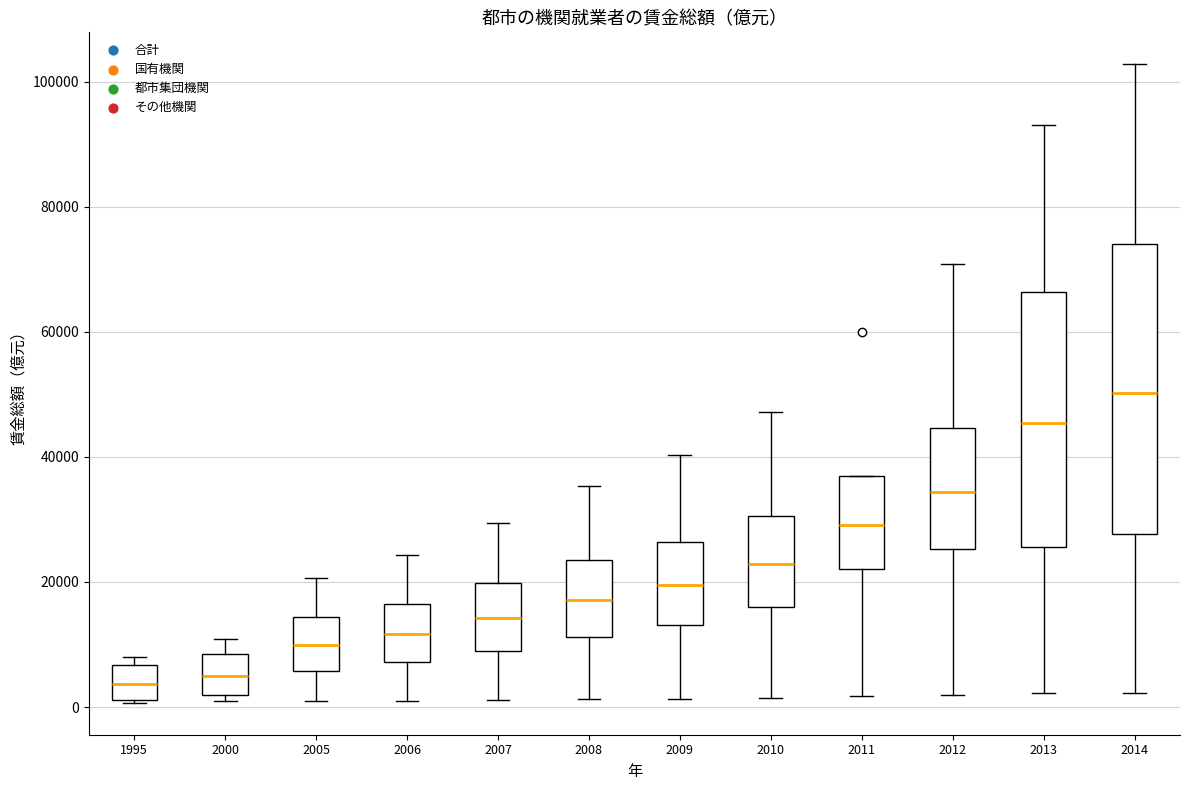

Reading left to right, transcribe this box plot: for each box, give where its median line is, the range the box spans, and where its two whiskers end, as read against the y-axis. The values are not printed on the chart, so give them approximately, as read against the axis.

1995: median 4000, box 2000 to 6000, whiskers 0 to 8000
2000: median 6000, box 2000 to 8000, whiskers 0 to 10000
2005: median 10000, box 6000 to 14000, whiskers 0 to 20000
2006: median 12000, box 8000 to 16000, whiskers 0 to 24000
2007: median 14000, box 10000 to 20000, whiskers 2000 to 30000
2008: median 18000, box 12000 to 24000, whiskers 2000 to 36000
2009: median 20000, box 14000 to 26000, whiskers 2000 to 40000
2010: median 22000, box 16000 to 30000, whiskers 2000 to 48000
2011: median 30000, box 22000 to 36000, whiskers 2000 to 36000
2012: median 34000, box 26000 to 44000, whiskers 2000 to 70000
2013: median 46000, box 26000 to 66000, whiskers 2000 to 94000
2014: median 50000, box 28000 to 74000, whiskers 2000 to 102000